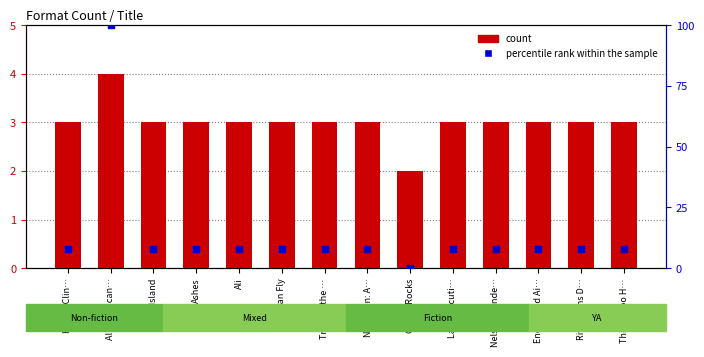

Which series has the largest total across all categories?

percentile rank within the sample